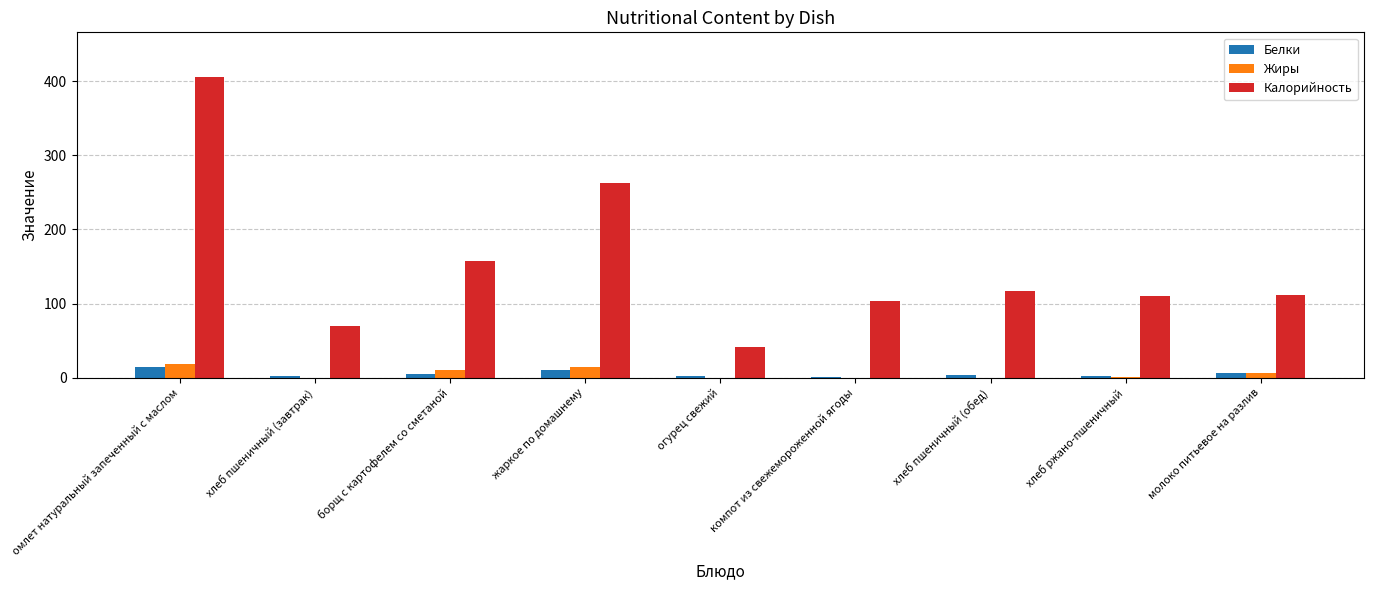

Is the value of Белки at борщ с картофелем со сметаной greater than the value of Калорийность at жаркое по домашнему?

No